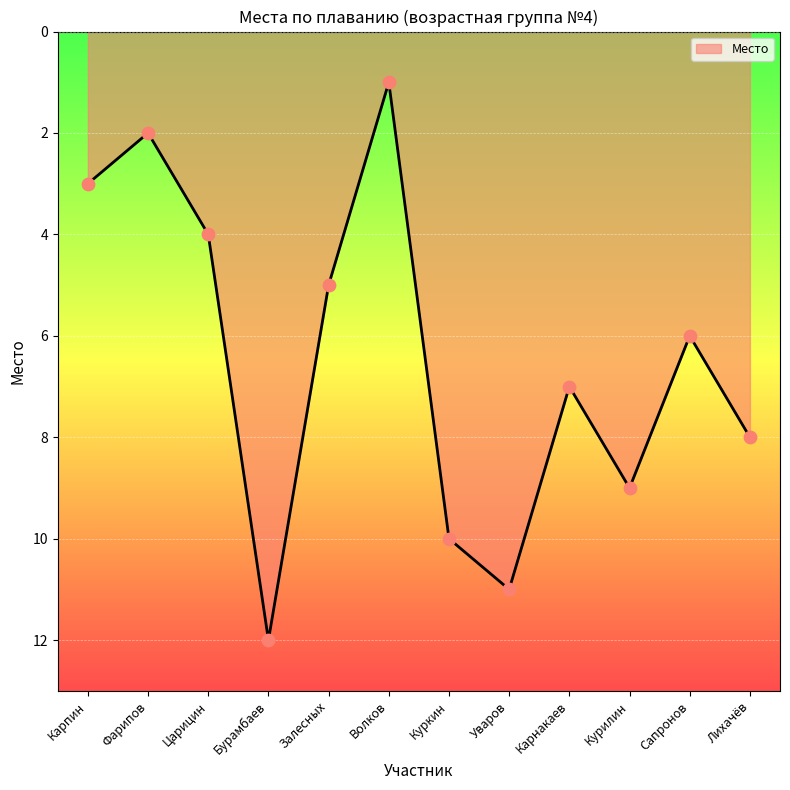

Approximately how many times larger is the value at Карнакаев compared to Лихачёв?

0.9